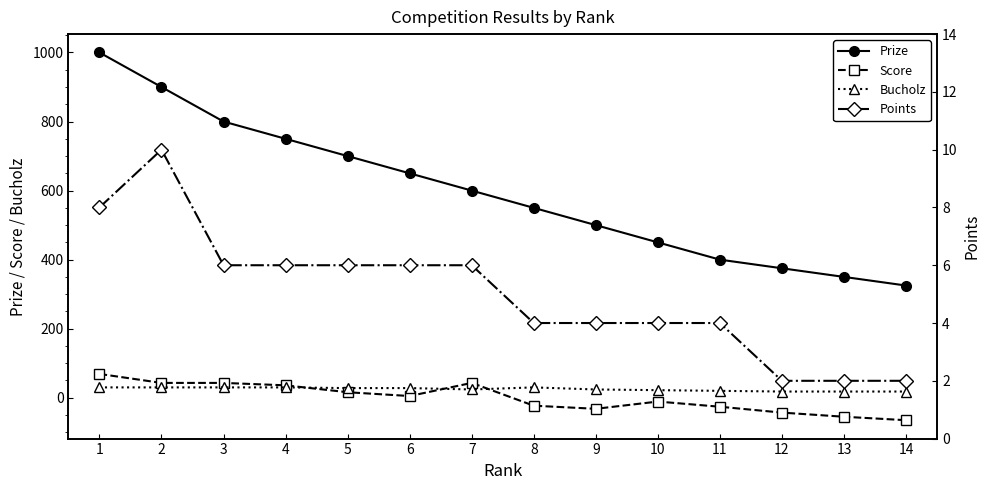

What value does the Prize series have at 8?

550